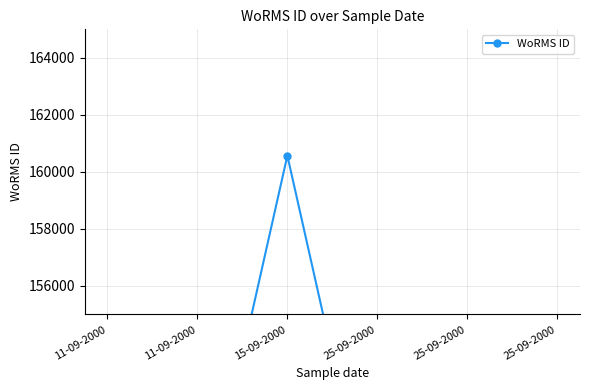

What is the maximum value shown in the chart?

160572